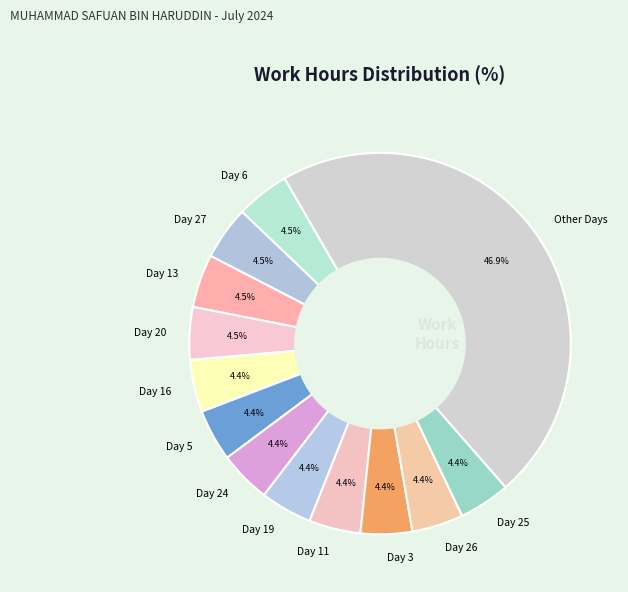

Which category has the biggest portion of the pie?

Other Days